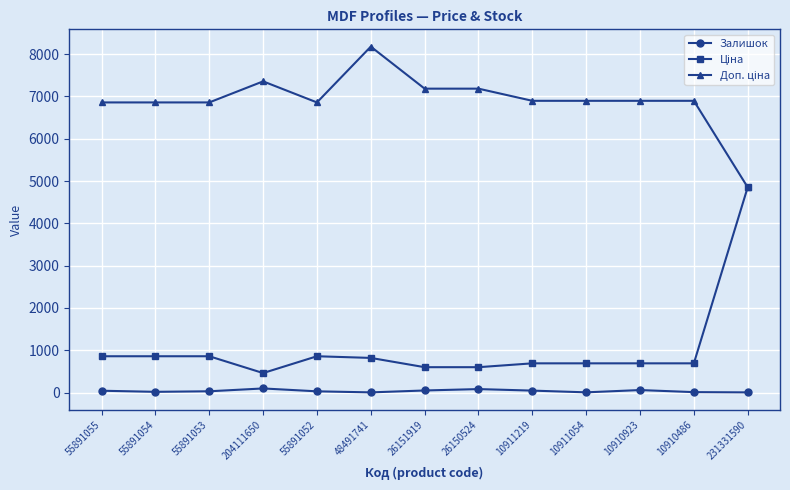

Which category has the highest value across all series?

48491741